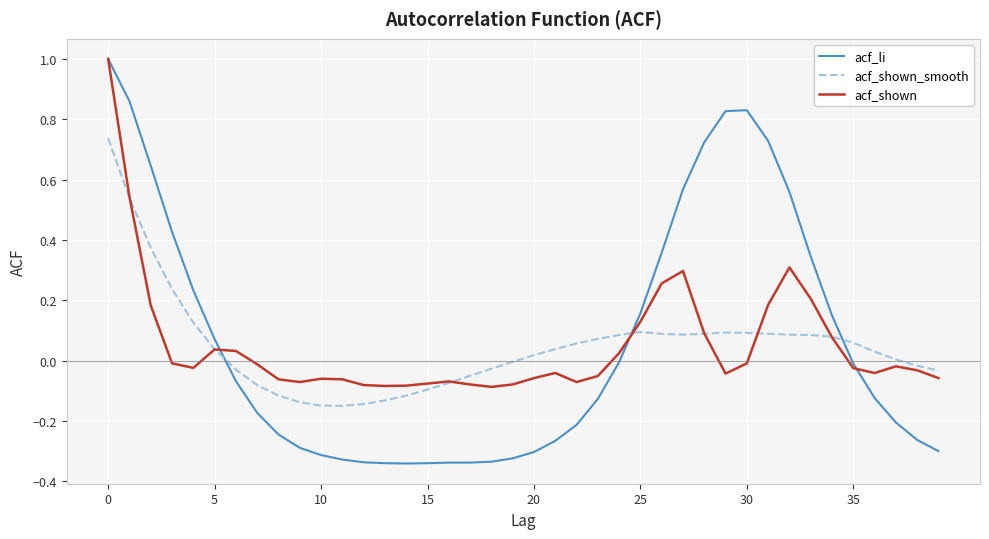

What is the highest value of the acf_li series?

1.0